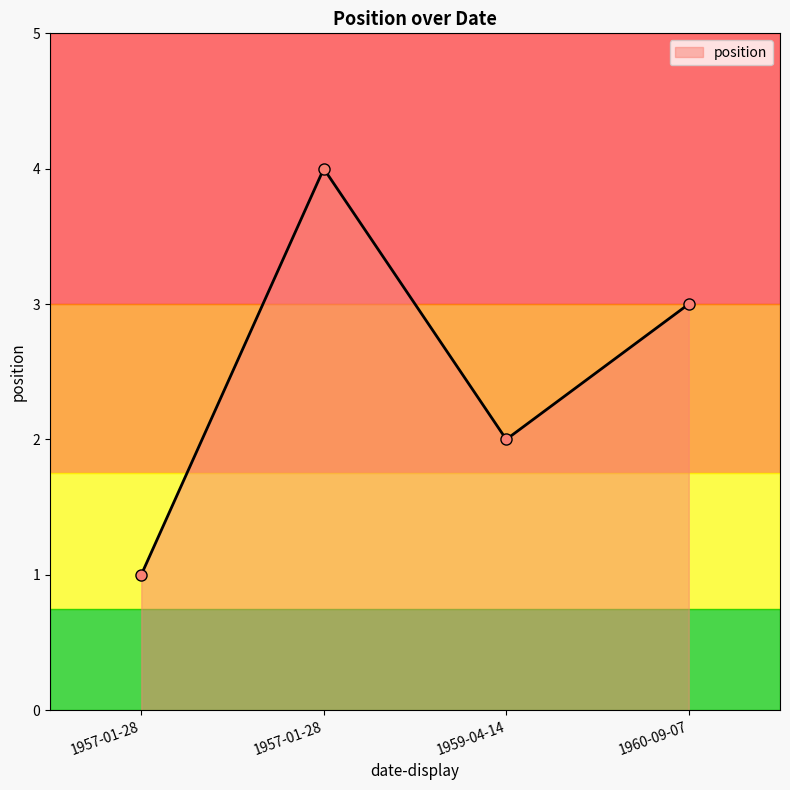

How many lines are shown in the chart?

1